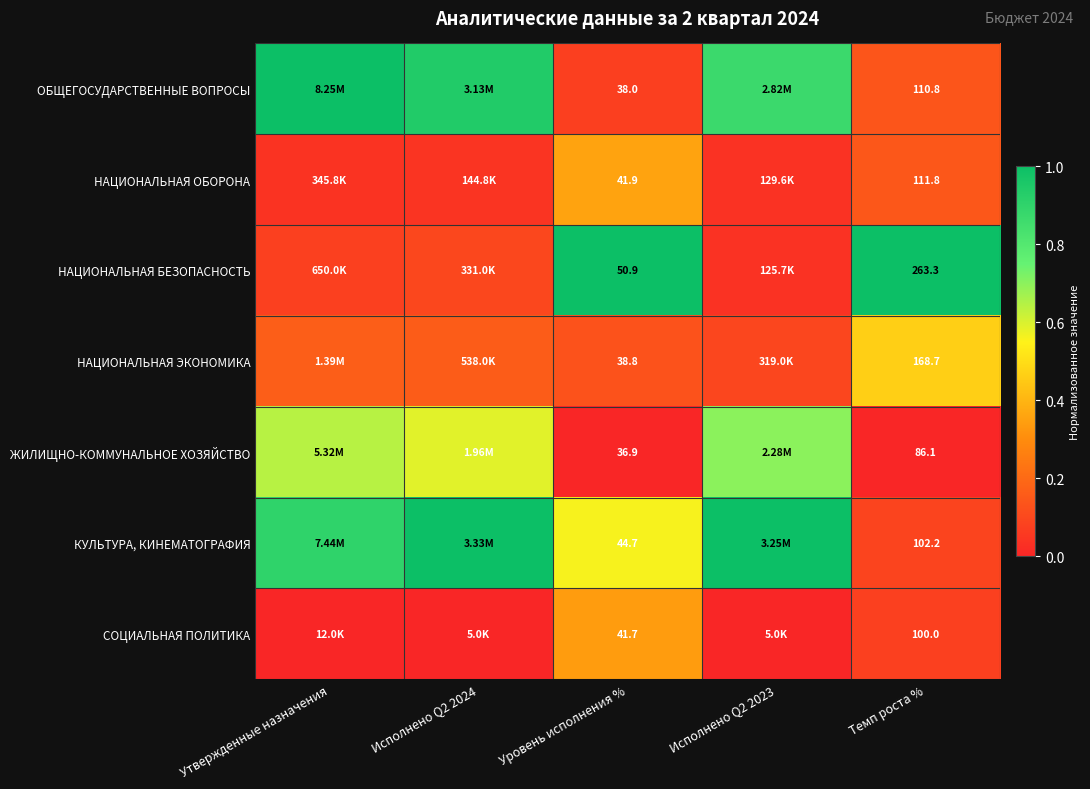

The value of КУЛЬТУРА, КИНЕМАТОГРАФИЯ at Исполнено Q2 2023 is 1.0. True or false?

True